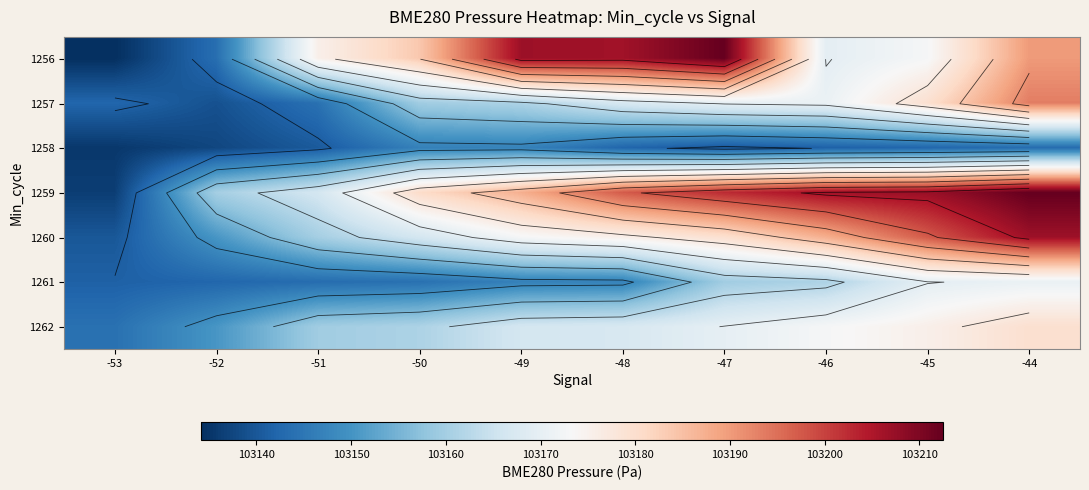

What is the difference between the highest and lowest values at -53?

9.9